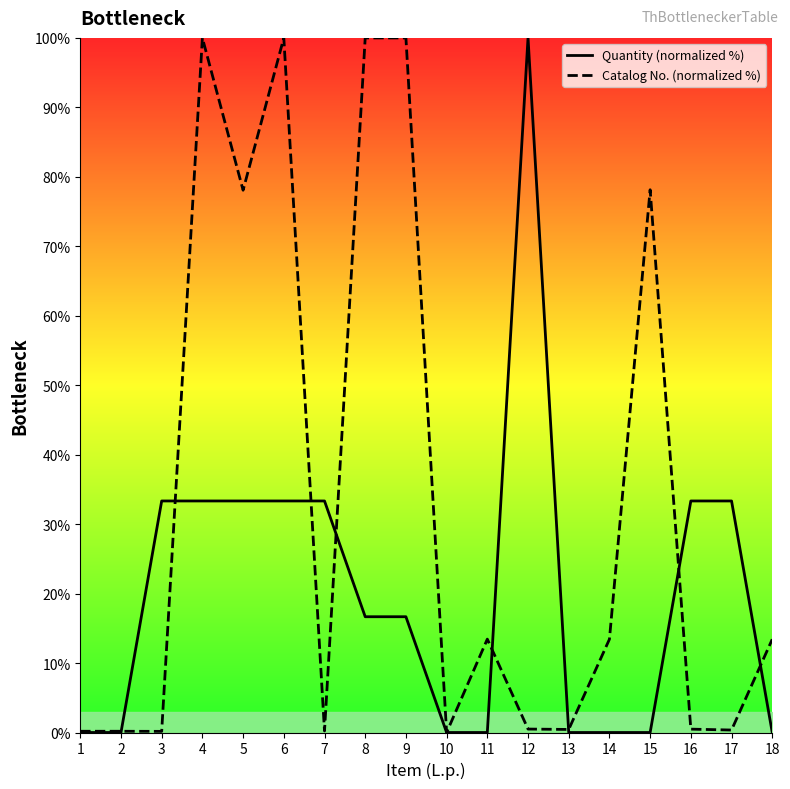

What is the difference between the maximum and second lowest values in the Catalog No. (normalized %) series?

99.8